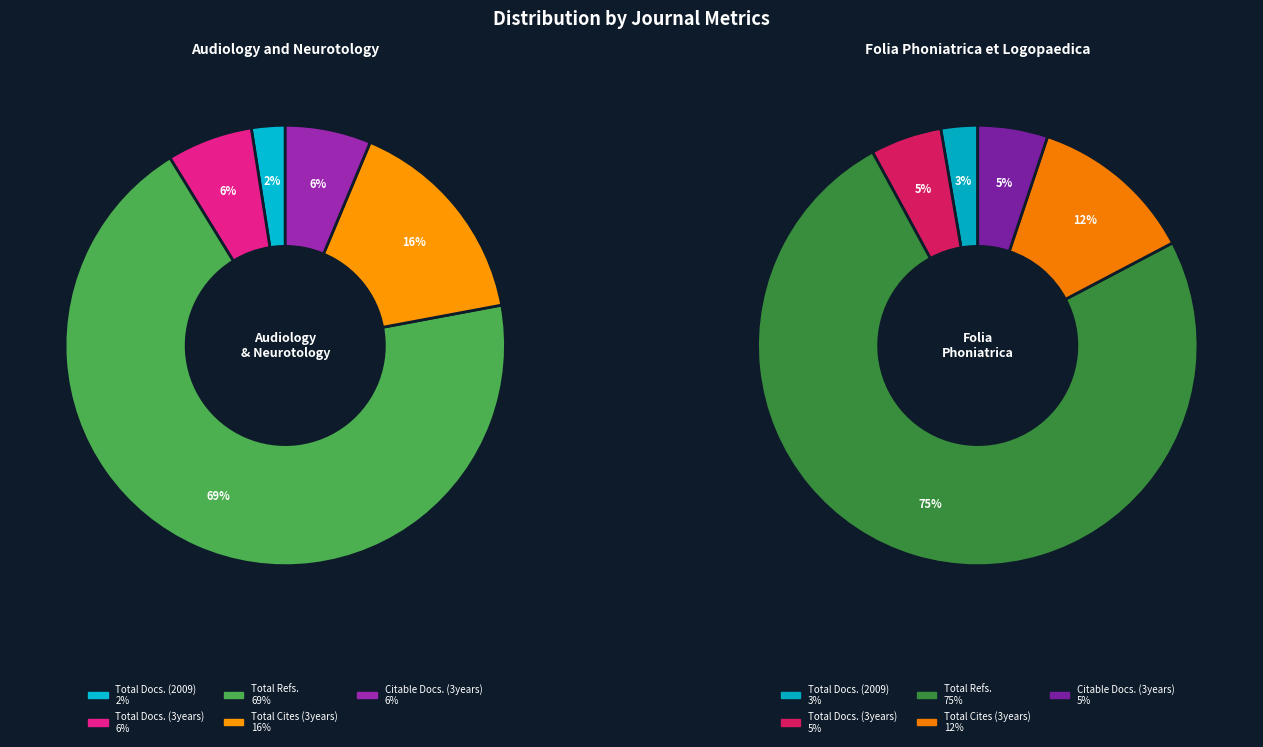

What is the majority slice?

Total Refs.